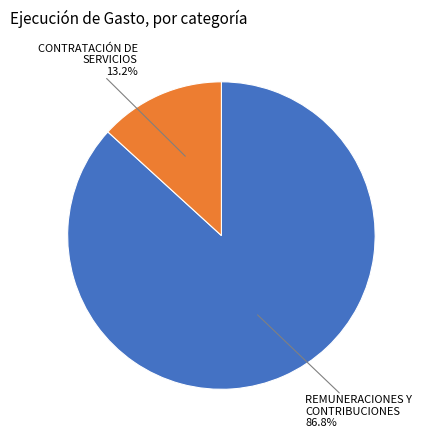

Is there a majority slice in this chart?

Yes